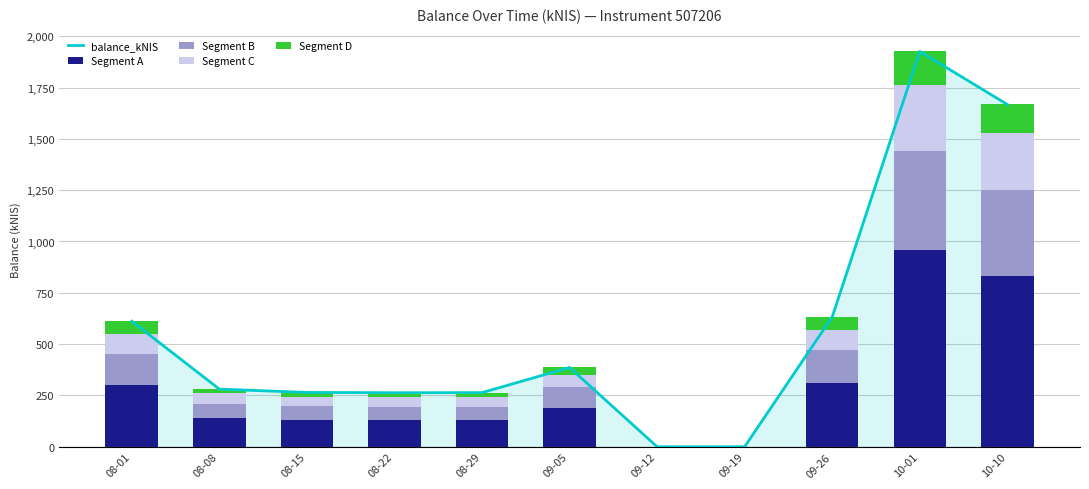

What is the difference between the maximum and second lowest values in the Segment B series?

479.9